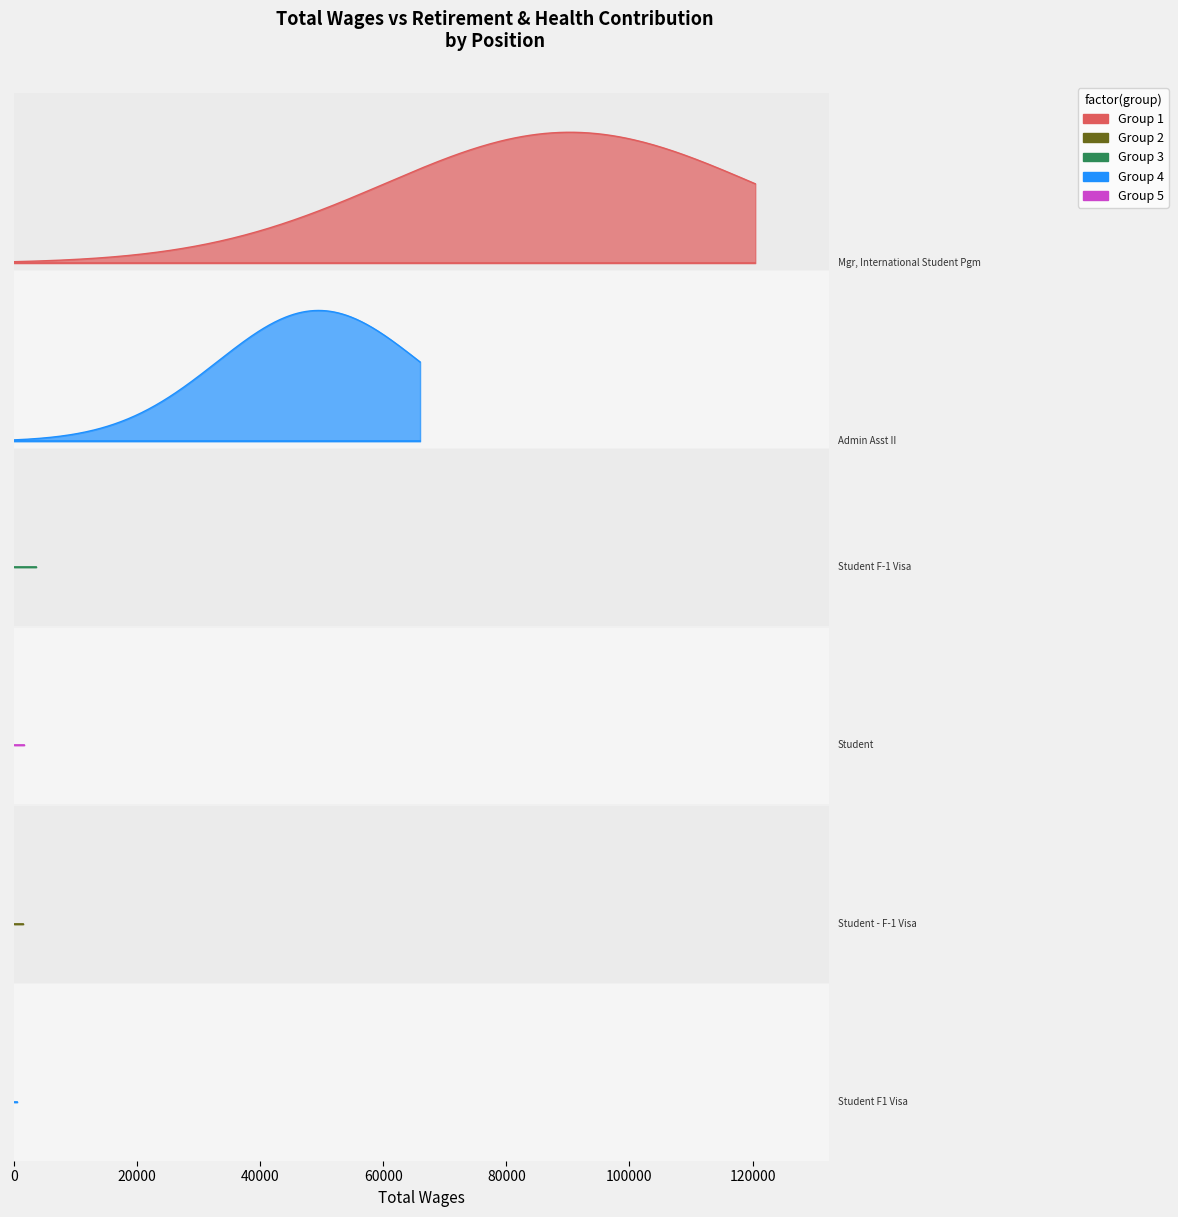

At which category does the chart reach its peak across all series?

Mgr, International Student Pgm